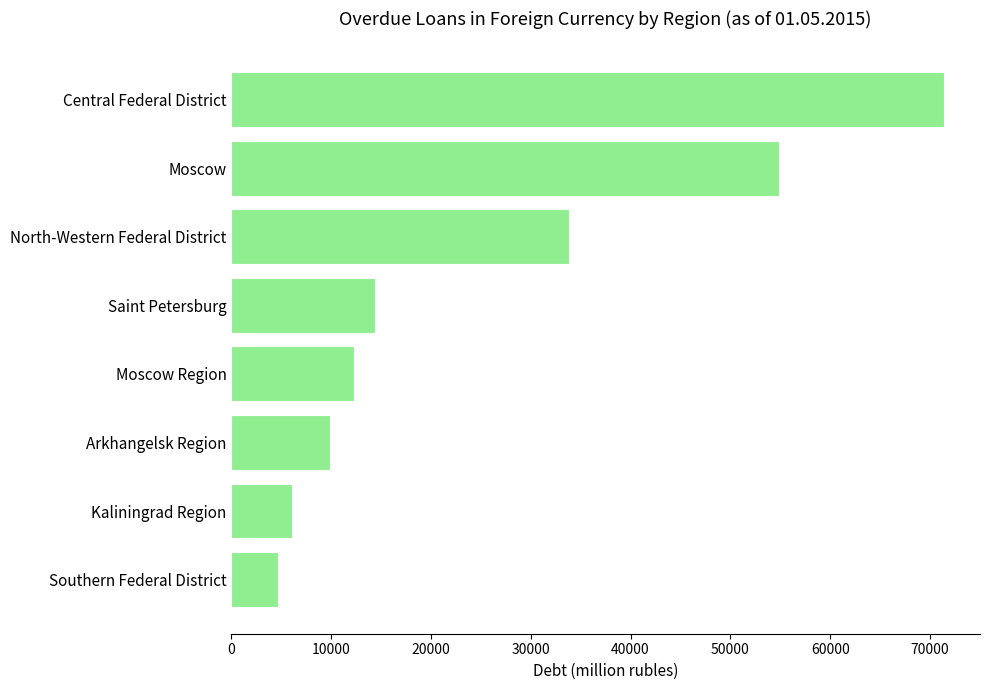

Reading top to bottom, list all the values displayed in this chart.

71437	54884	33883	14450	12264	9853	6062	4703